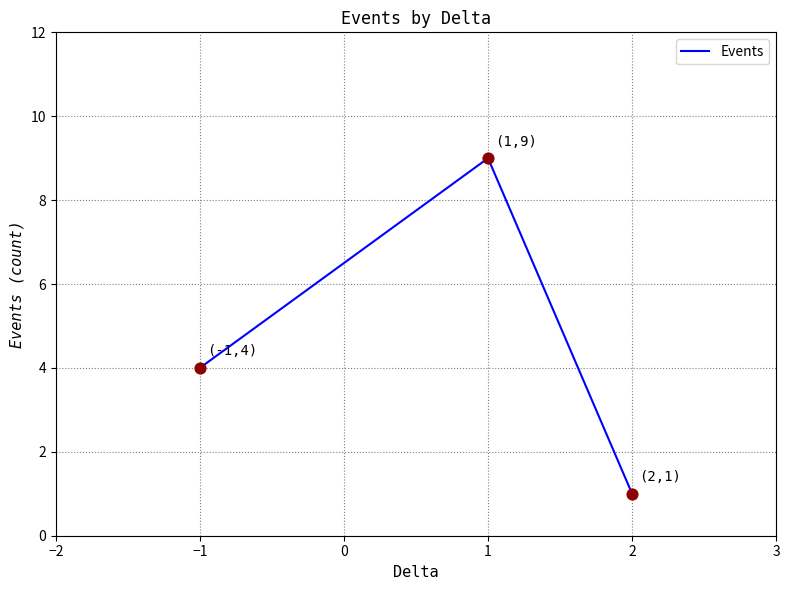

Approximately how many times larger is the value at 1 compared to 2?

9.0